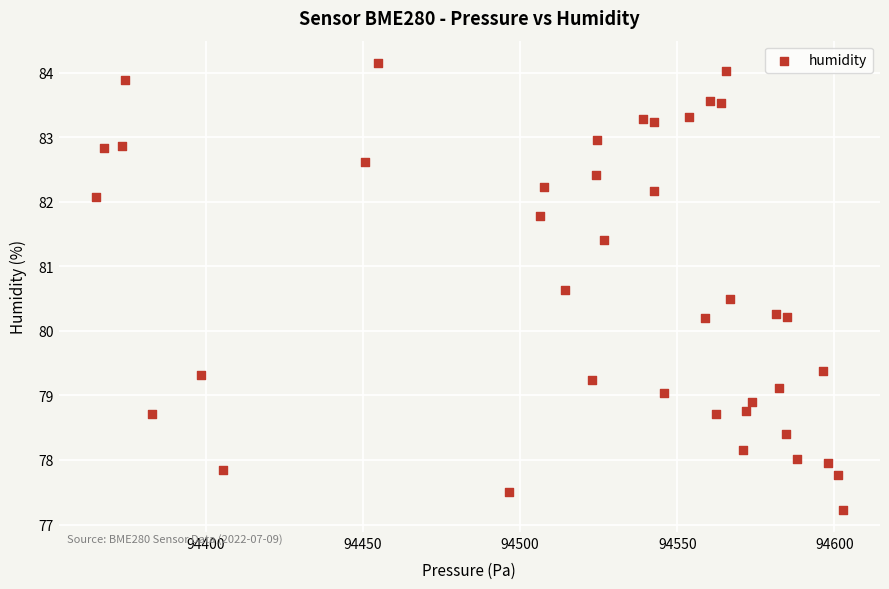

What is the range of Y values (max minus min)?

6.9